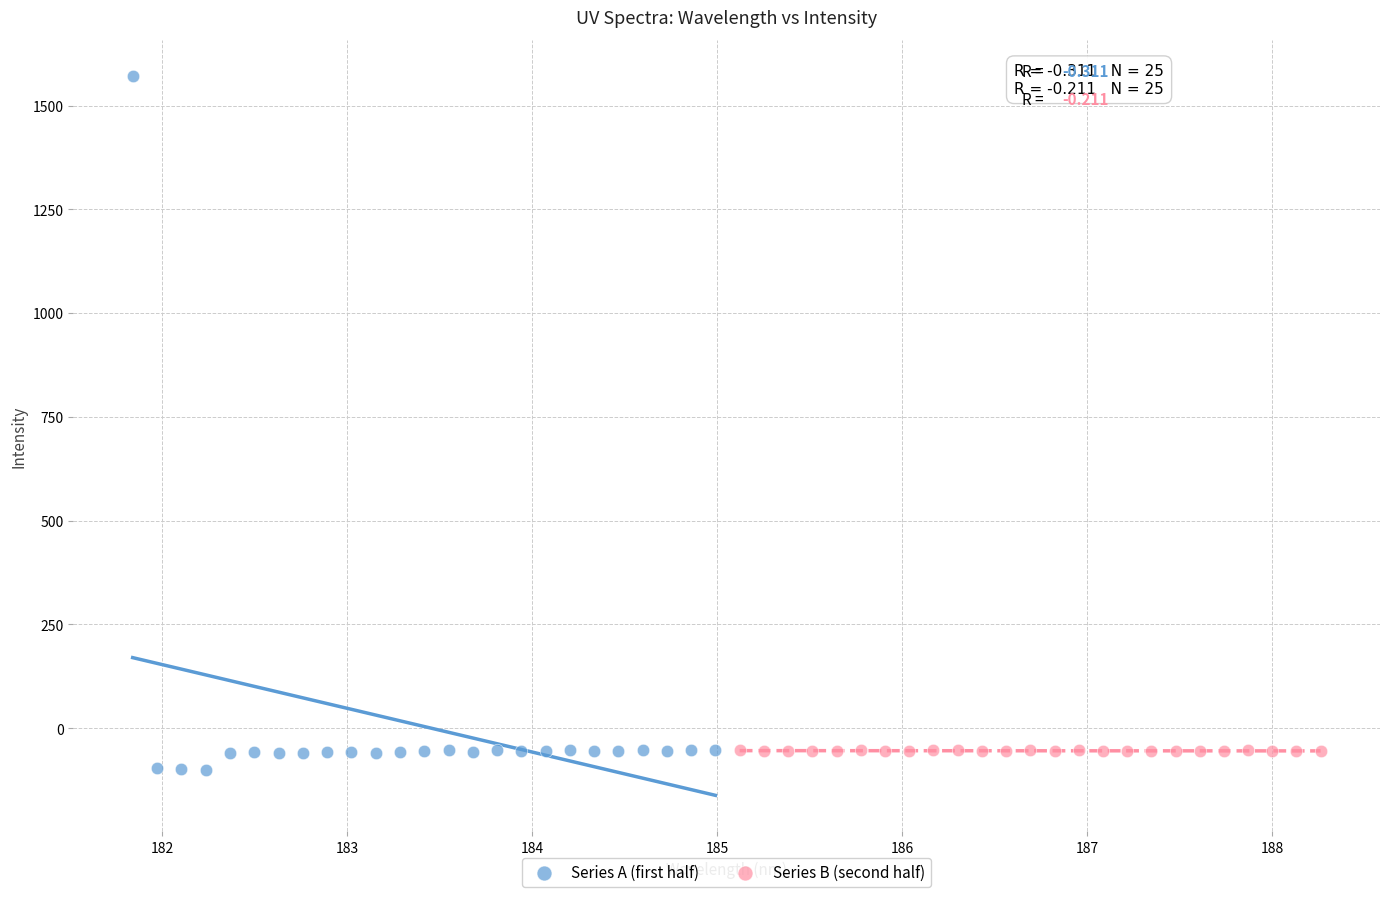

Which series contains the highest Y value?

Series A (first half)